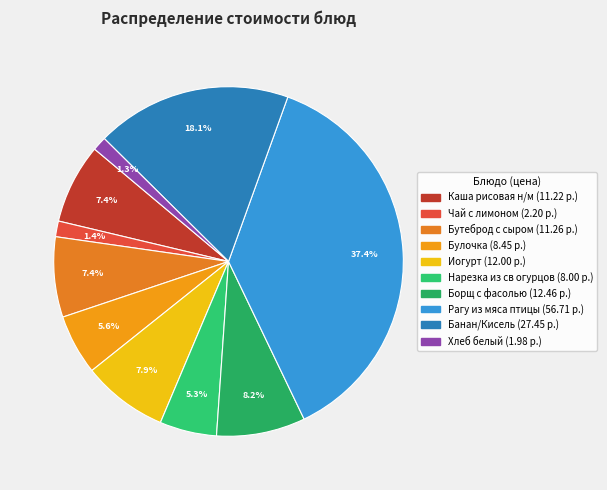

Combined, do Булочка and Банан/Кисель account for over 50%?

No